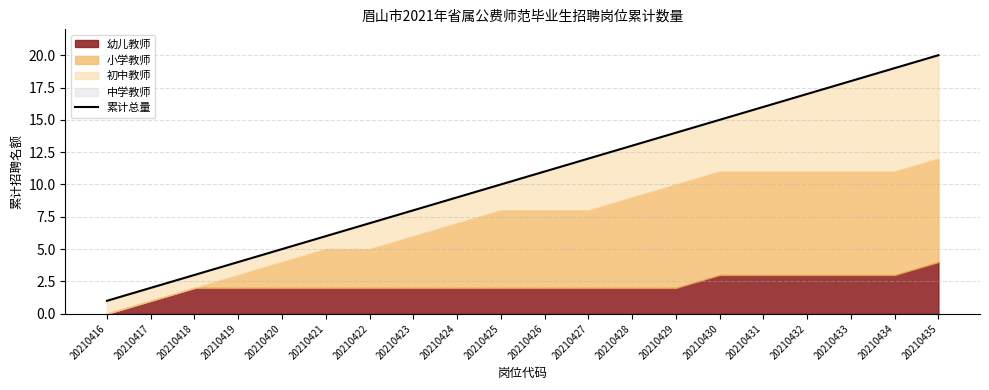

What is the value of the 9th point from the left?

9